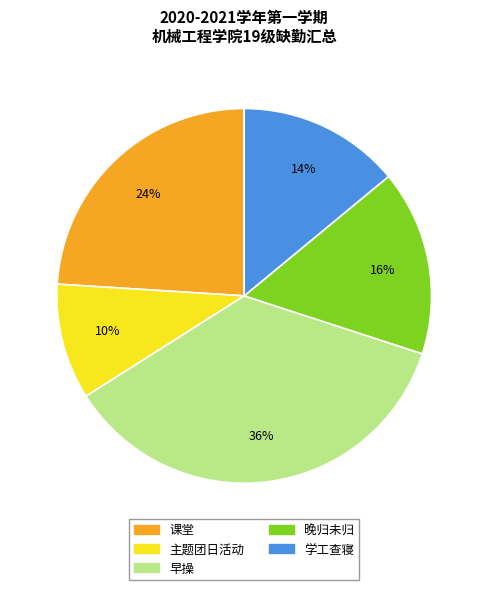

To the nearest percent, what percentage of the pie is 主题团日活动?

10%